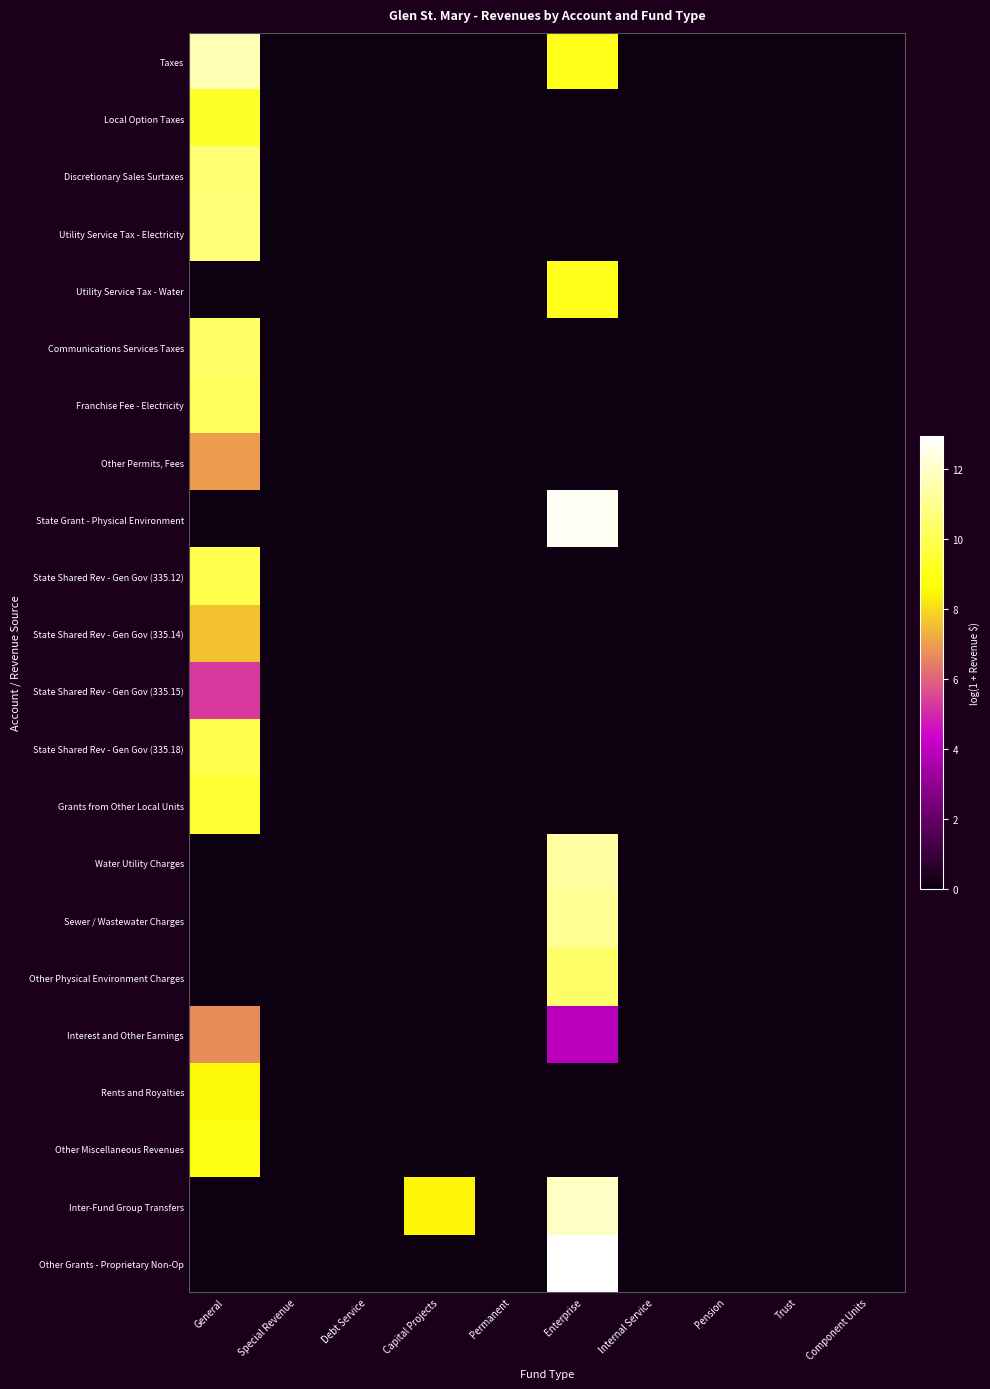

Which has a higher value, Capital Projects or Pension?

Capital Projects